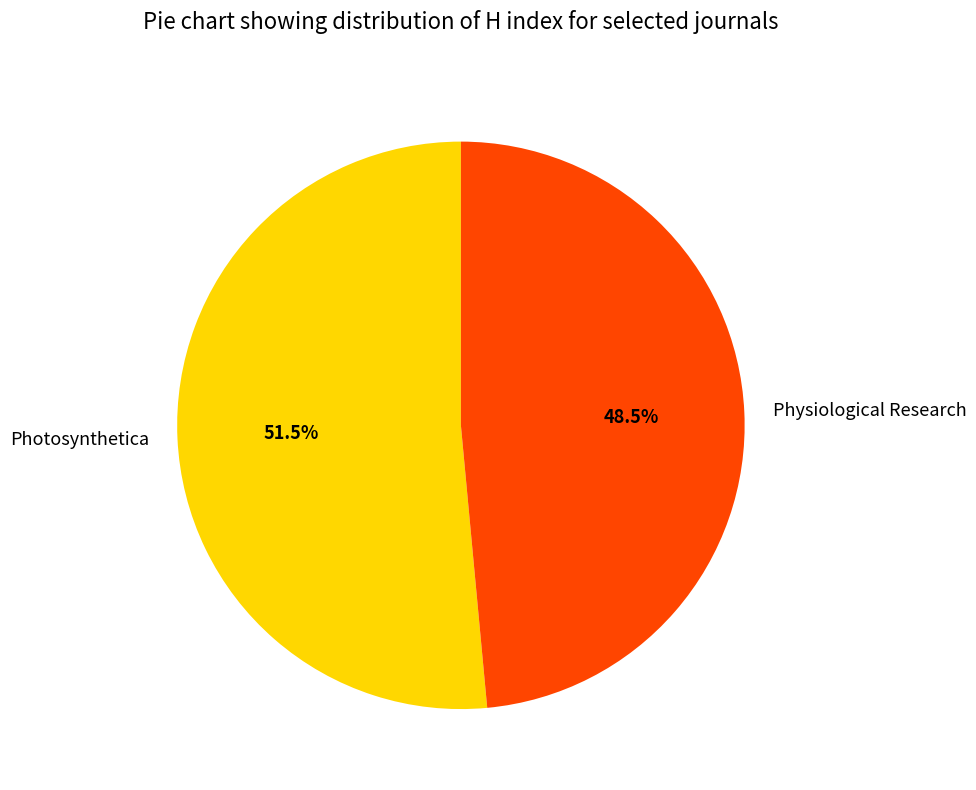

Count the number of slices in the pie.

2